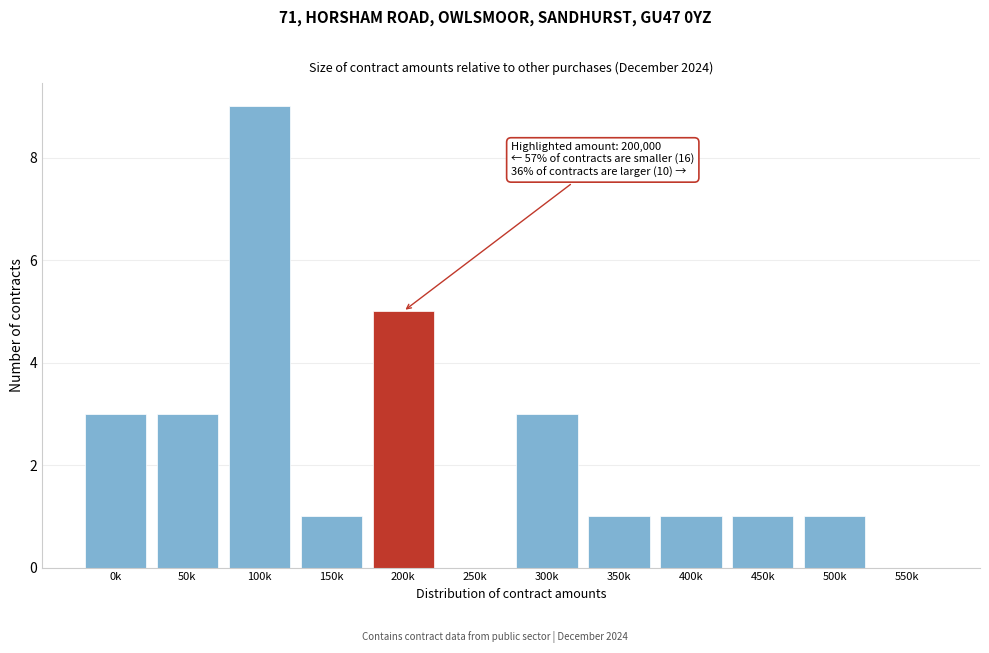

Reading left to right, list all the values displayed in this chart.

0k=3	50k=3	100k=9	150k=1	200k=5	250k=0	300k=3	350k=1	400k=1	450k=1	500k=1	550k=0